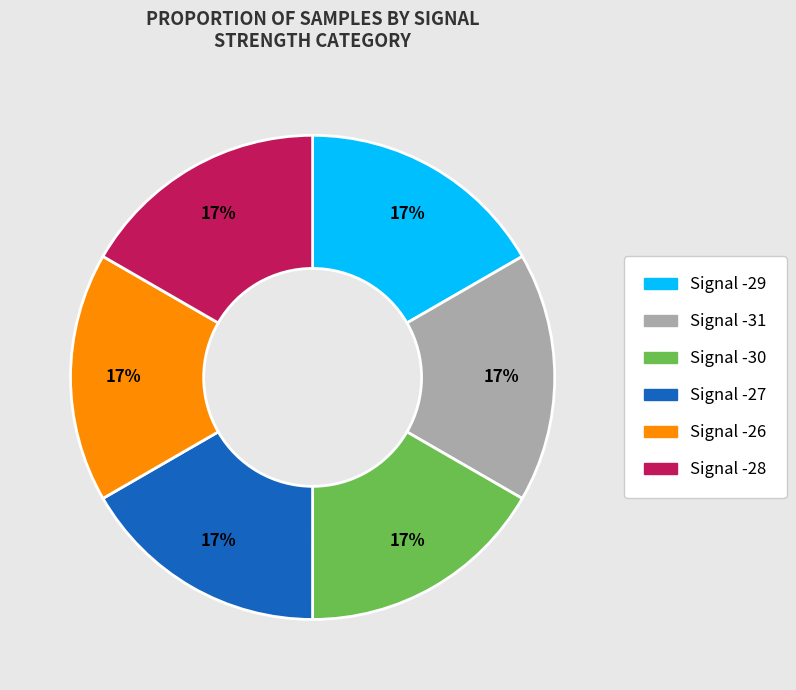

True or false: Signal -27 accounts for 17% of the total.

True